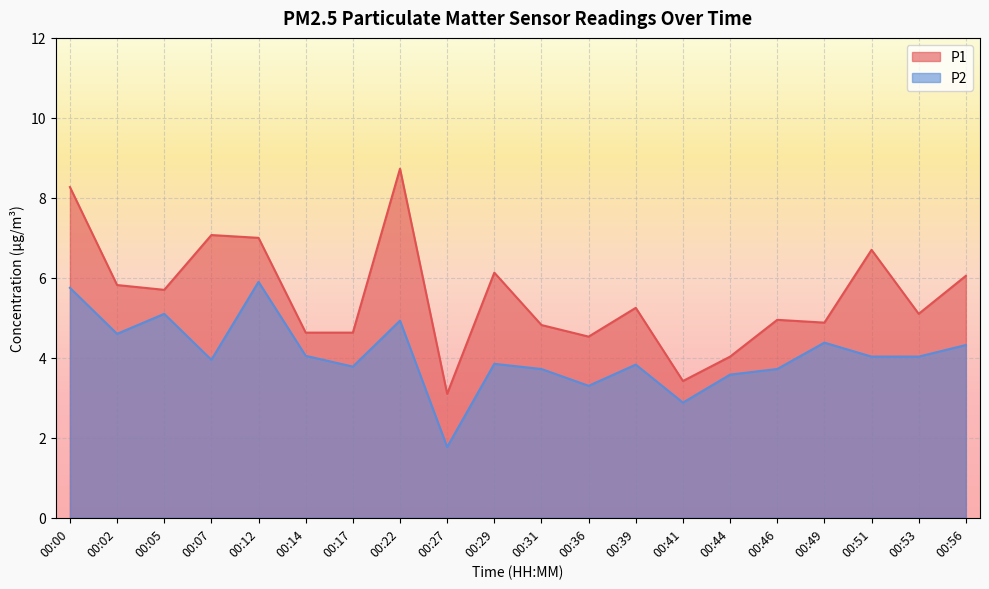

What is the value of the P1 point at the 4th from the left?

7.1